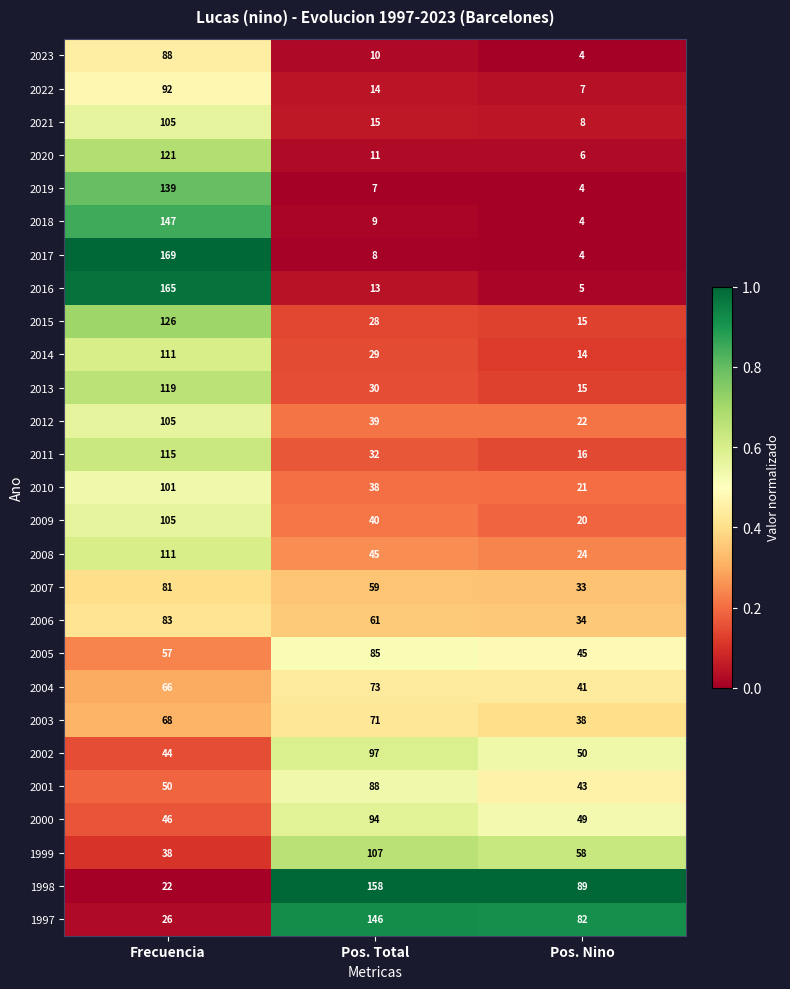

Which label corresponds to the smallest value in the chart?

Pos. Nino